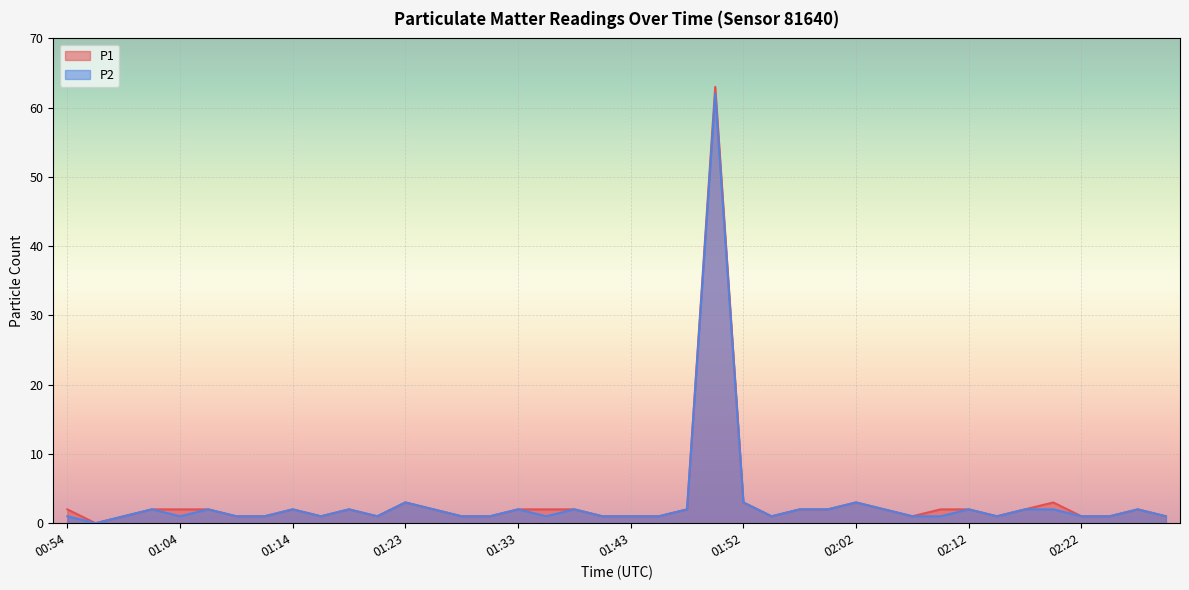

What is the greatest value displayed?

63